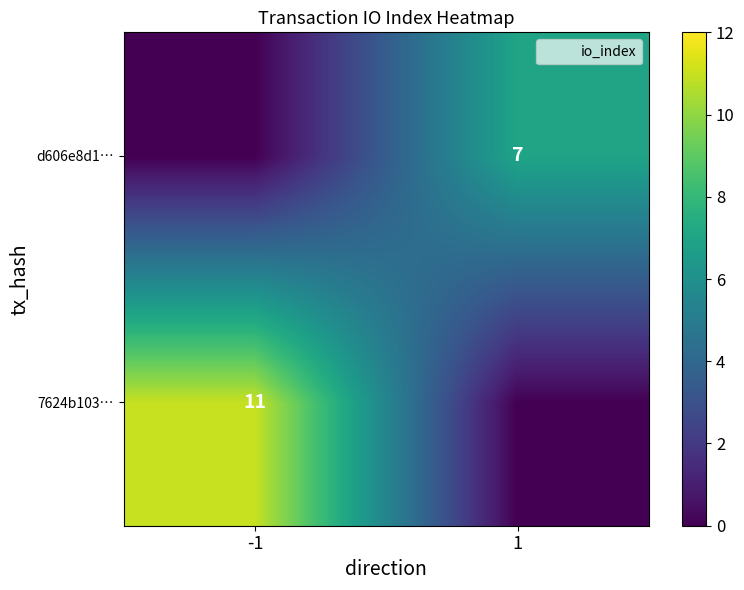

What is the spread (max minus min) of values at 1?

7